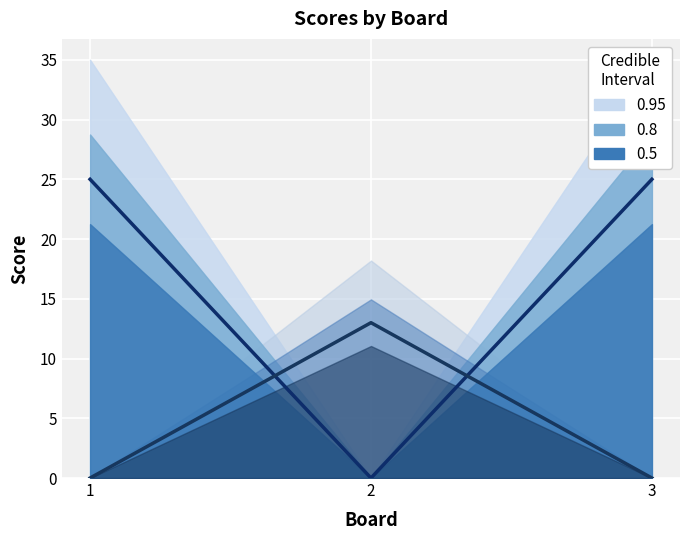

Which label corresponds to the smallest value in the chart?

2